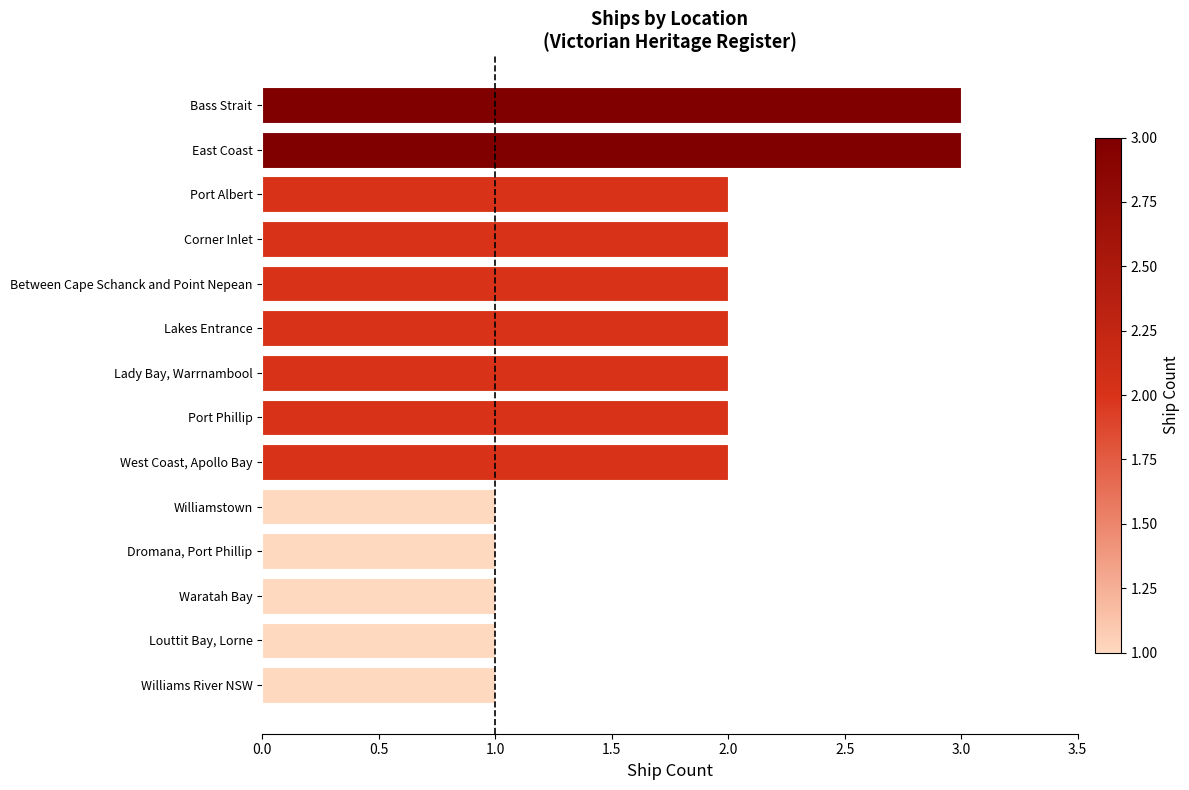

How many series are shown in this chart?

1